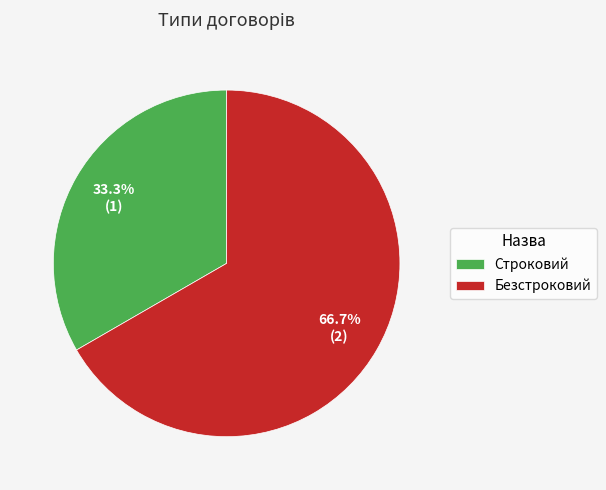

To the nearest percent, what is the average slice percentage?

50%